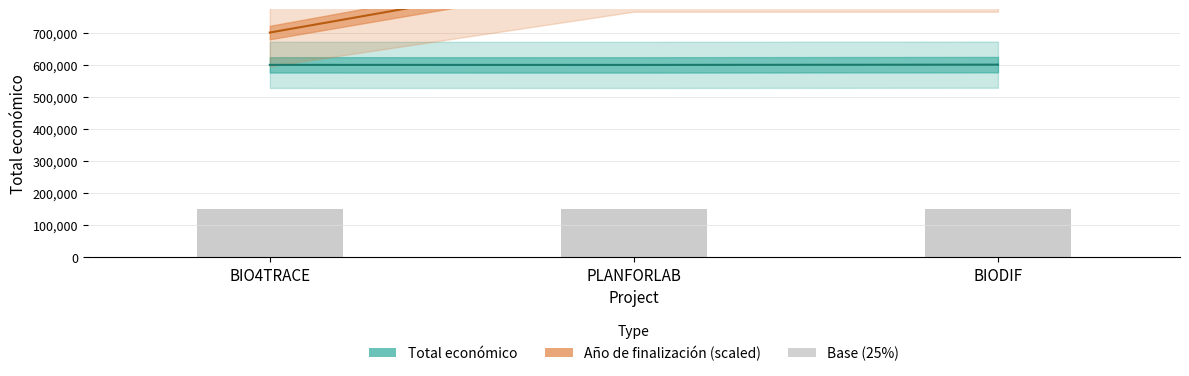

Which series has the largest range (max minus min)?

Año de finalización